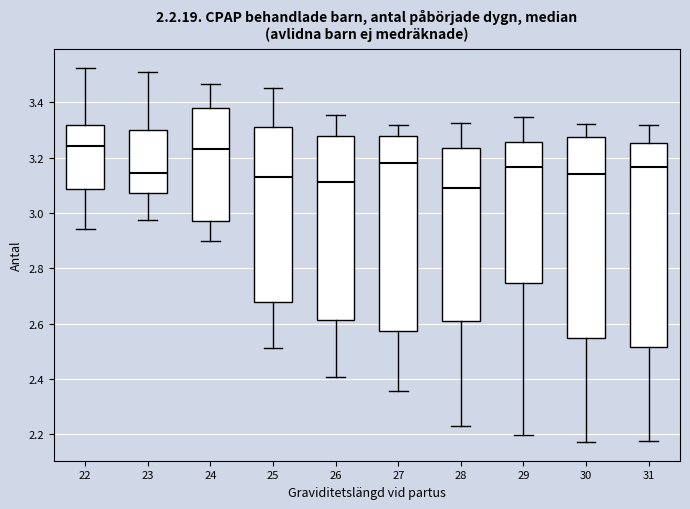

Which box's median line is the lowest?

28